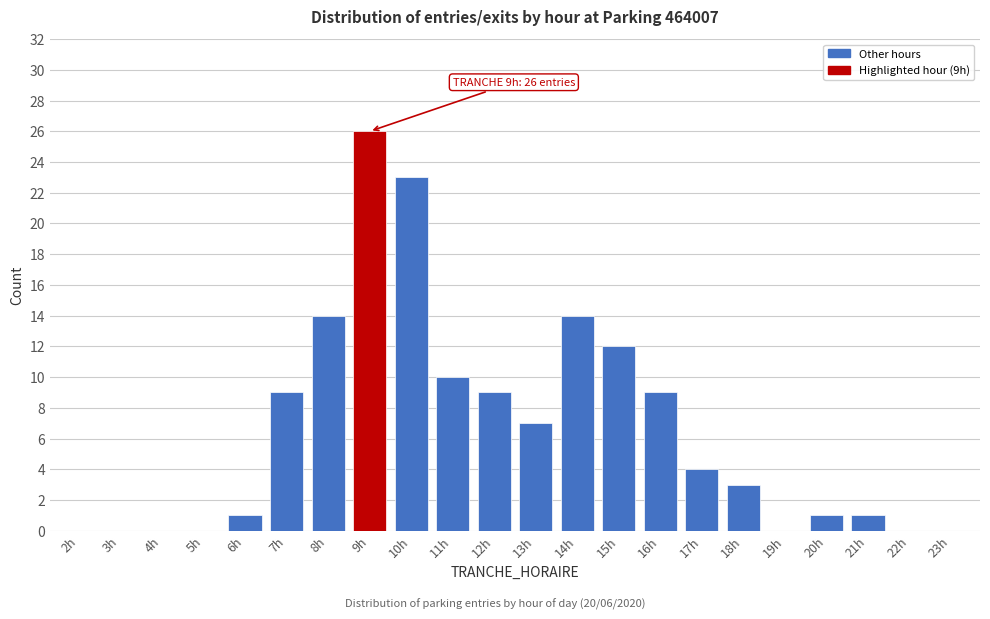

Reading left to right, extract all data points from this chart.

2h=0	3h=0	4h=0	5h=0	6h=1	7h=9	8h=14	9h=26	10h=23	11h=10	12h=9	13h=7	14h=14	15h=12	16h=9	17h=4	18h=3	19h=0	20h=1	21h=1	22h=0	23h=0